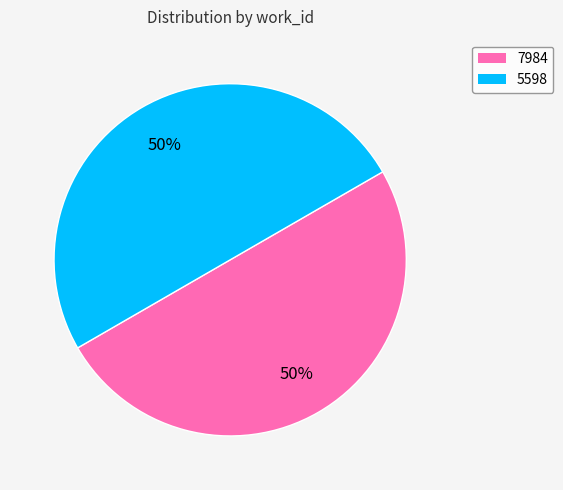

To the nearest percent, what percentage of the pie is 7984?

50%